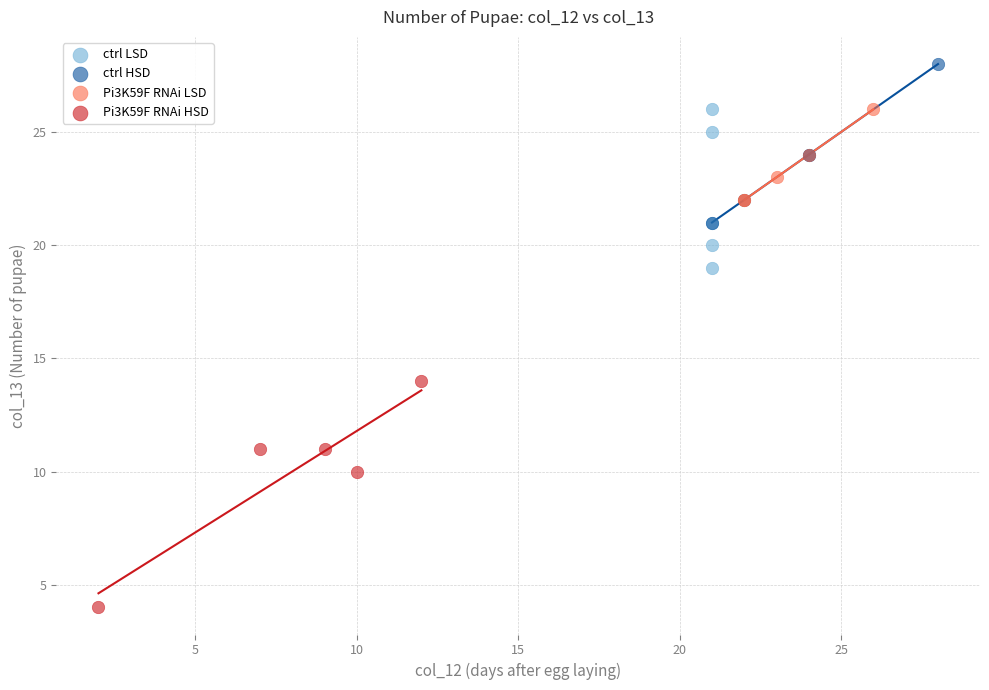

Which series reaches the maximum Y coordinate?

ctrl HSD